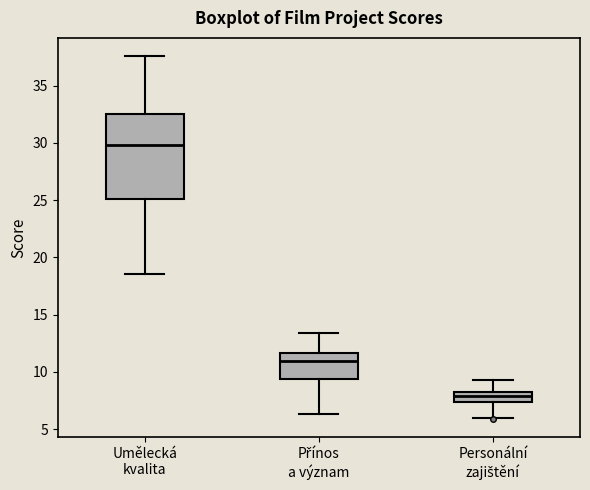

Where is the lower edge of the box for Přínos a význam on the y-axis? The values are not printed on the chart, so give them approximately, as read against the axis.

9.5